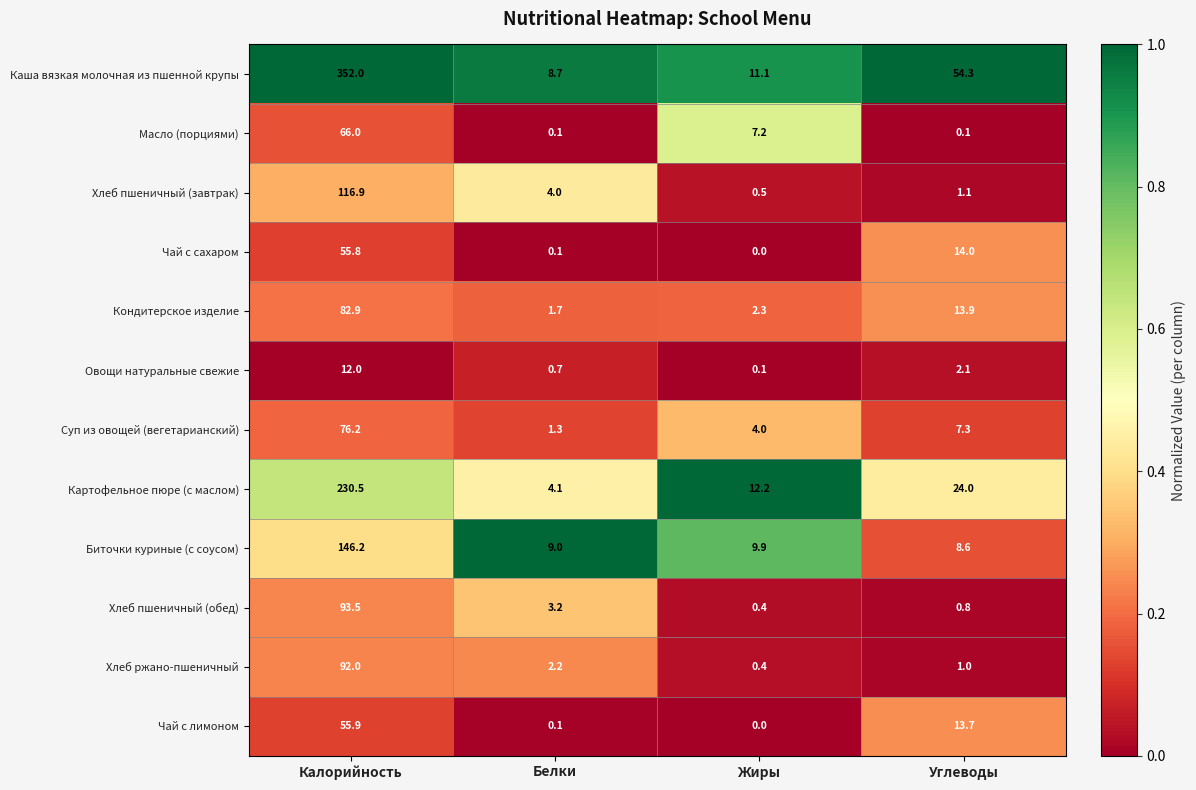

Is it true that Суп из овощей (вегетарианский) equals 24.6 at Калорийность?

False